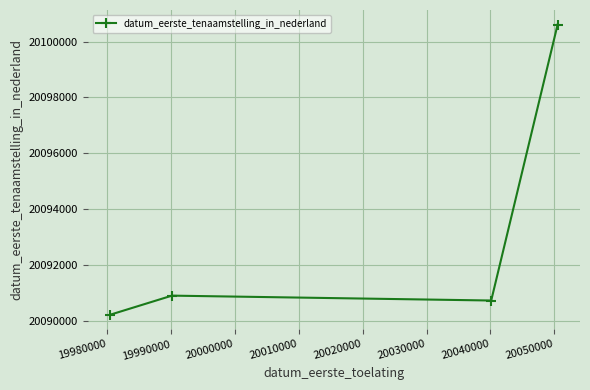

How many lines are shown in the chart?

1